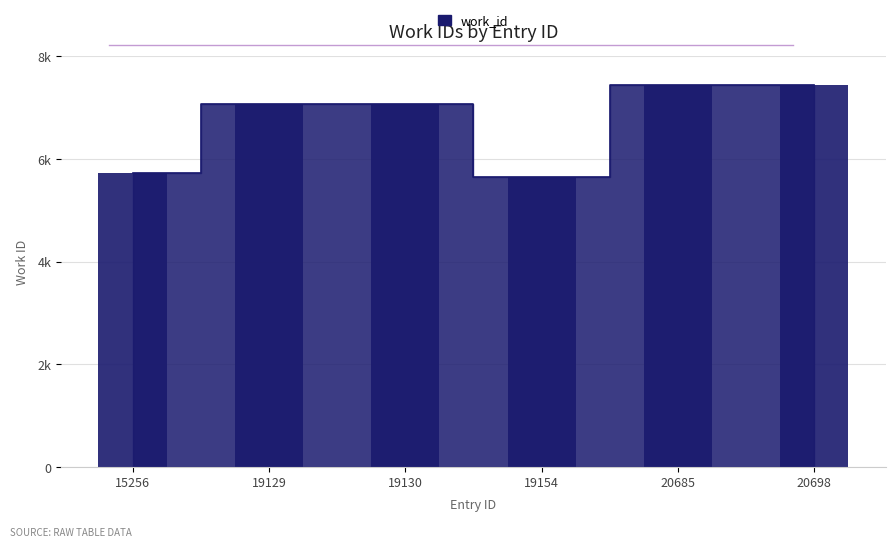

List the labels in order of value, smallest first.

19154, 15256, 19129, 19130, 20685, 20698